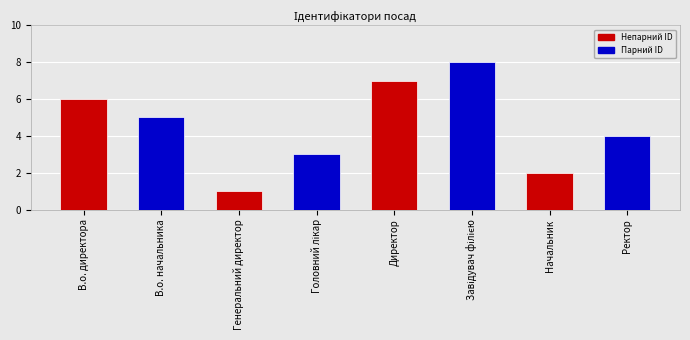

What is the difference between the second highest and minimum values?

6